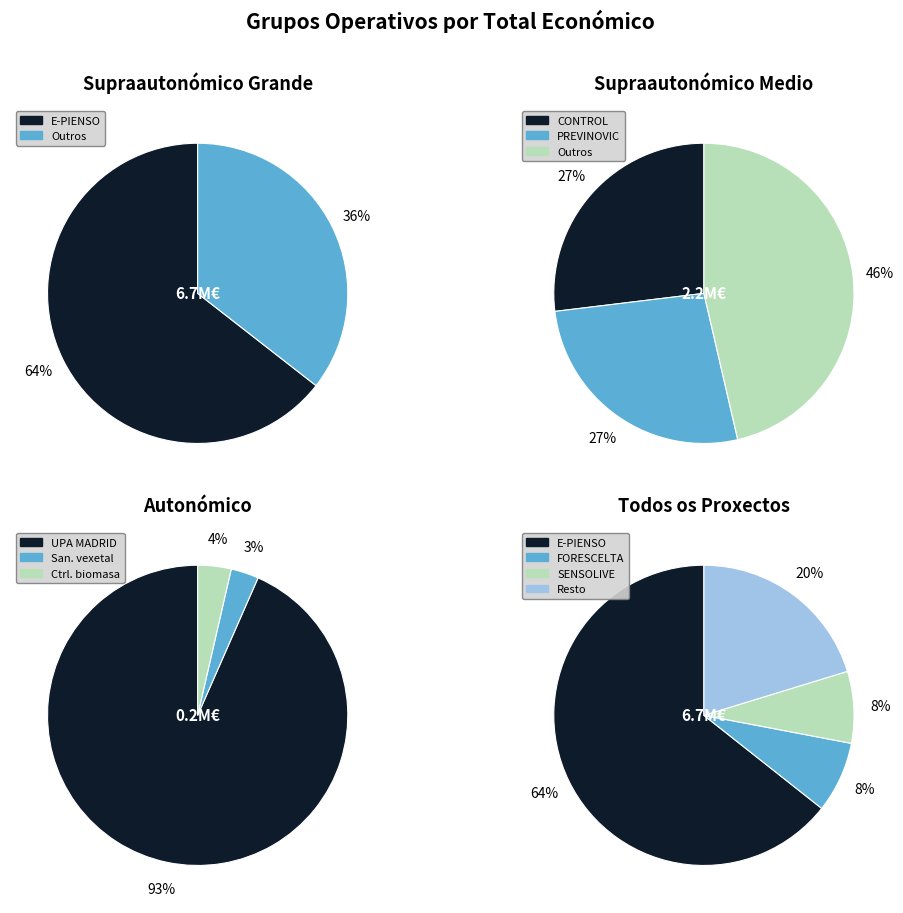

What is the smallest slice in the pie chart?

Sanidade vexetal